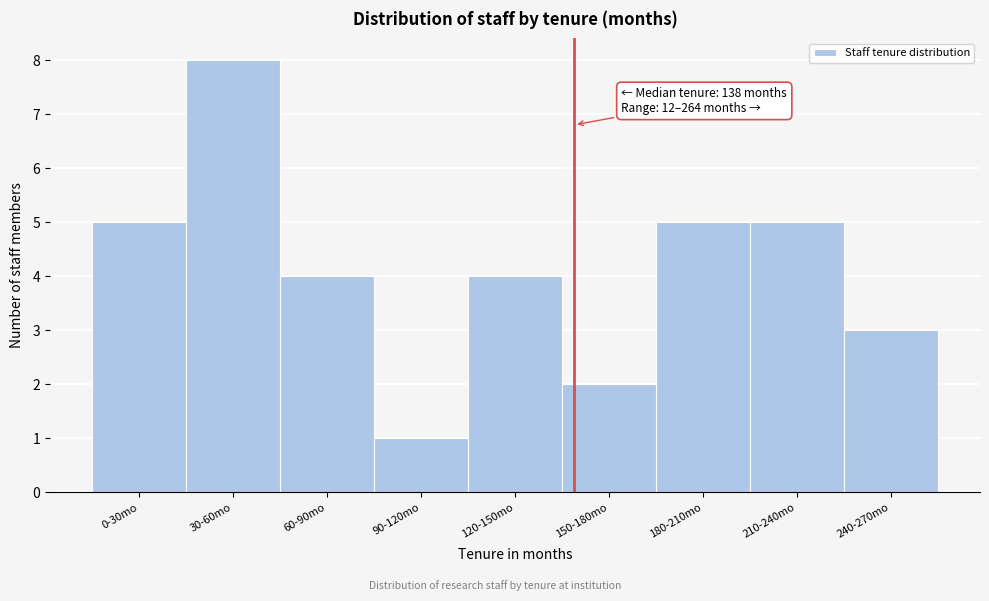

Reading left to right, transcribe all the data shown in this chart.

0-30mo=5	30-60mo=8	60-90mo=4	90-120mo=1	120-150mo=4	150-180mo=2	180-210mo=5	210-240mo=5	240-270mo=3